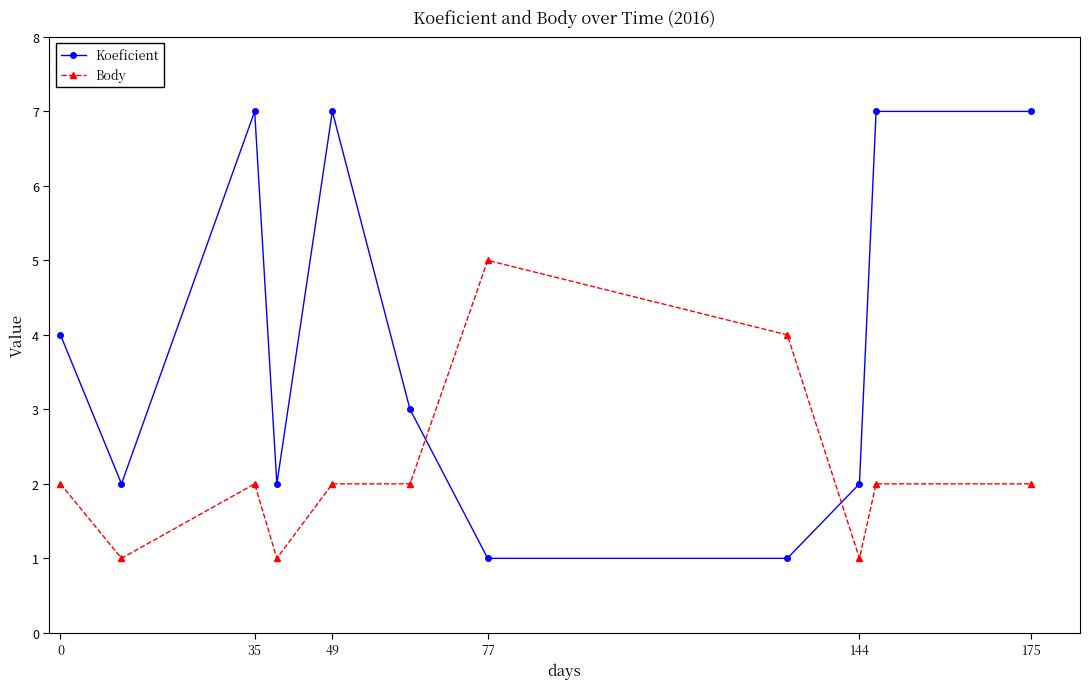

Reading left to right, list all the values displayed in this chart.

Koeficient: 4	2	7	2	7	3	1	1	2	7	7
Body: 2	1	2	1	2	2	5	4	1	2	2